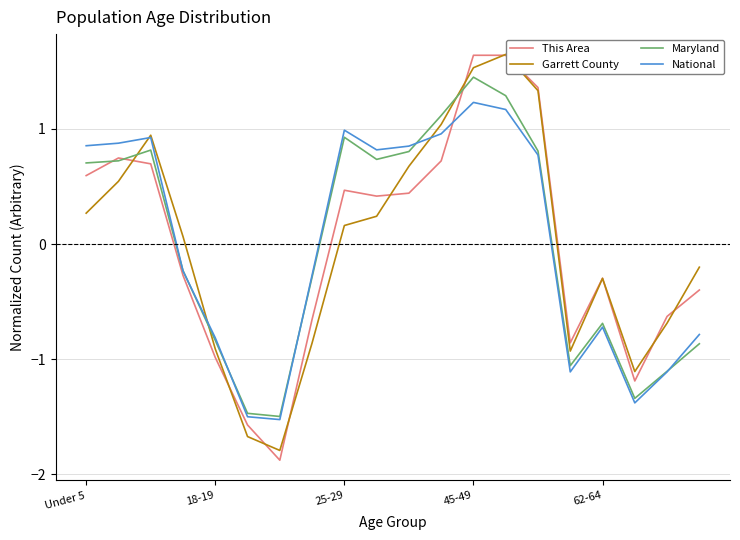

What are all the series names shown in the legend?

This Area, Garrett County, Maryland, National